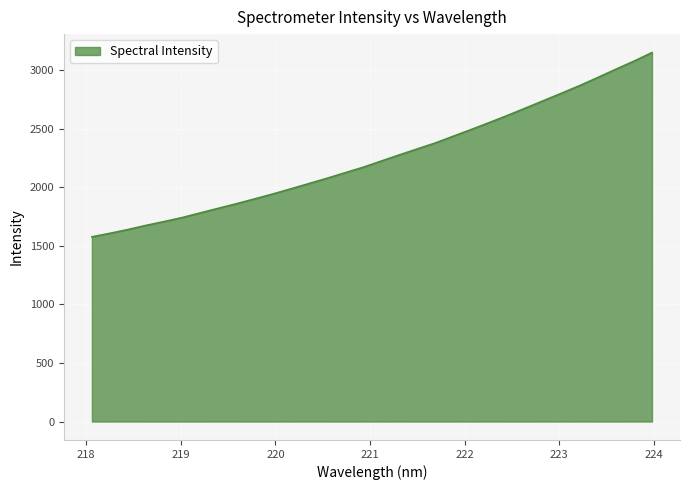

What is the smallest value displayed?

1576.3